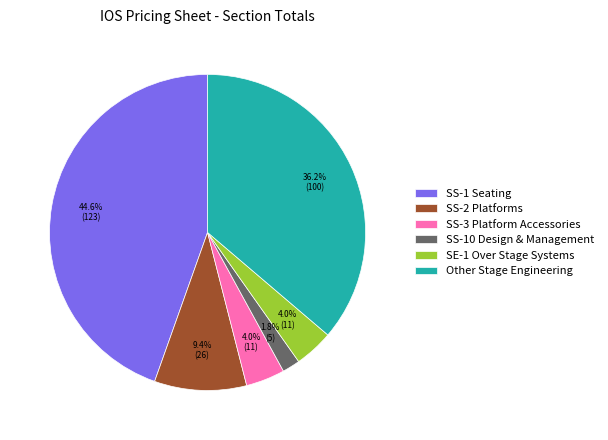

To the nearest percent, what portion does SE-1 Over Stage Systems represent?

4%